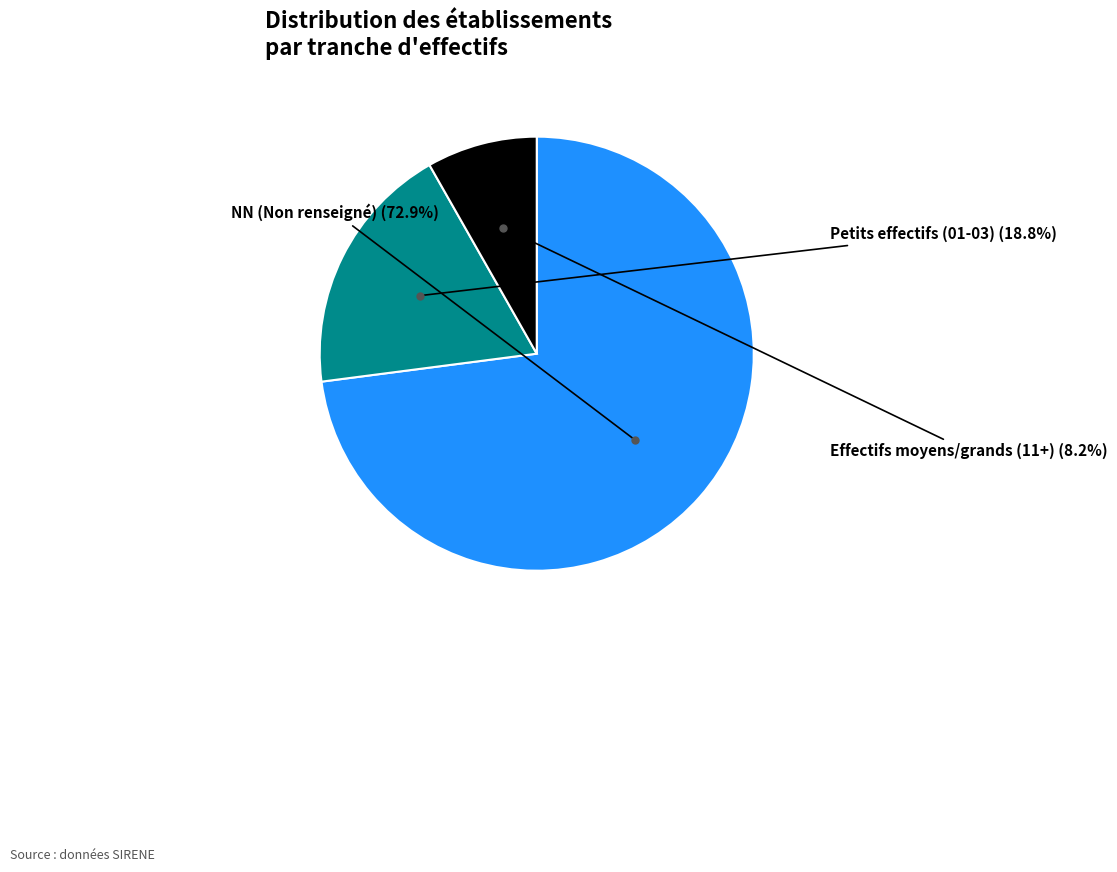

Count the number of slices in the pie.

3